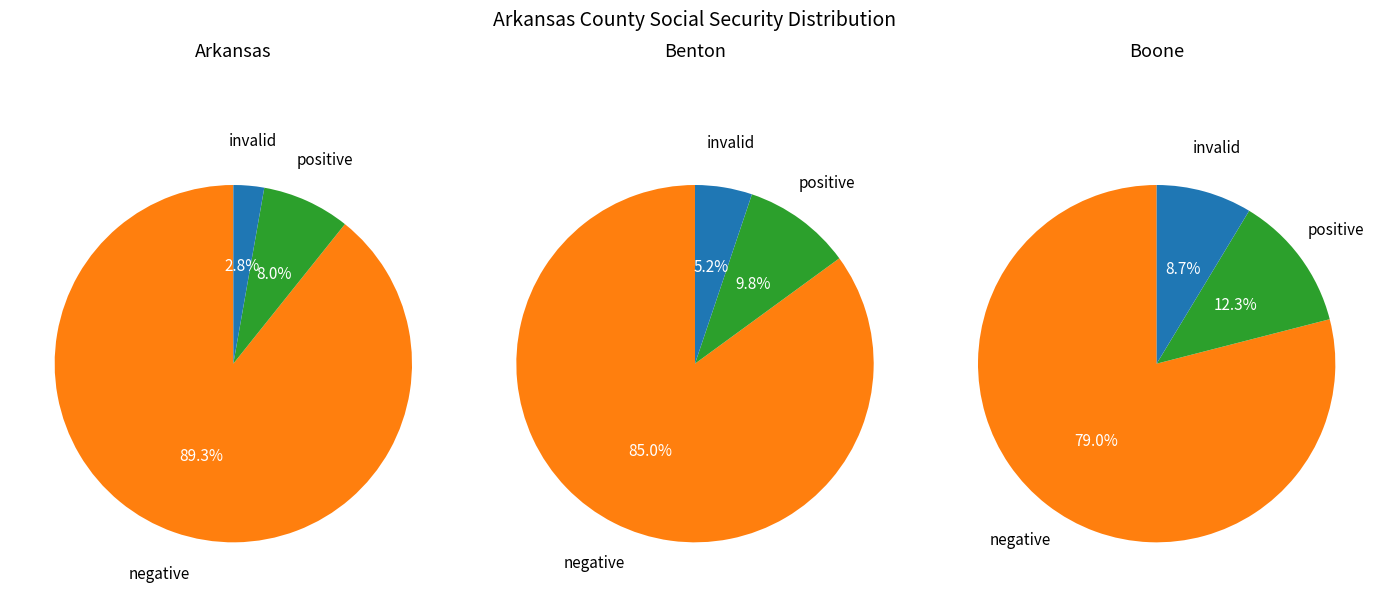

What percentage is the 1 slice, to the nearest percent?

3%